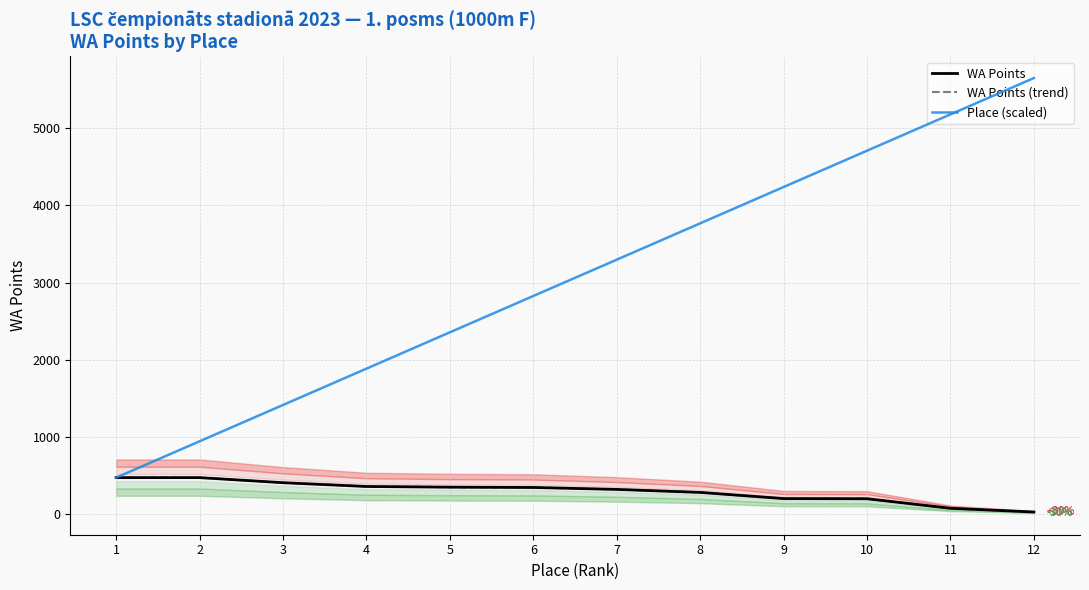

What is the total value across all series at 1?

1413